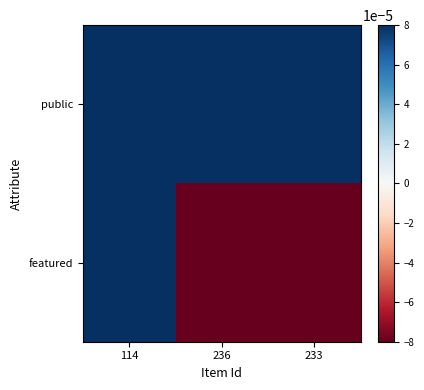

Rank the series at 236 from lowest to highest value.

featured, public